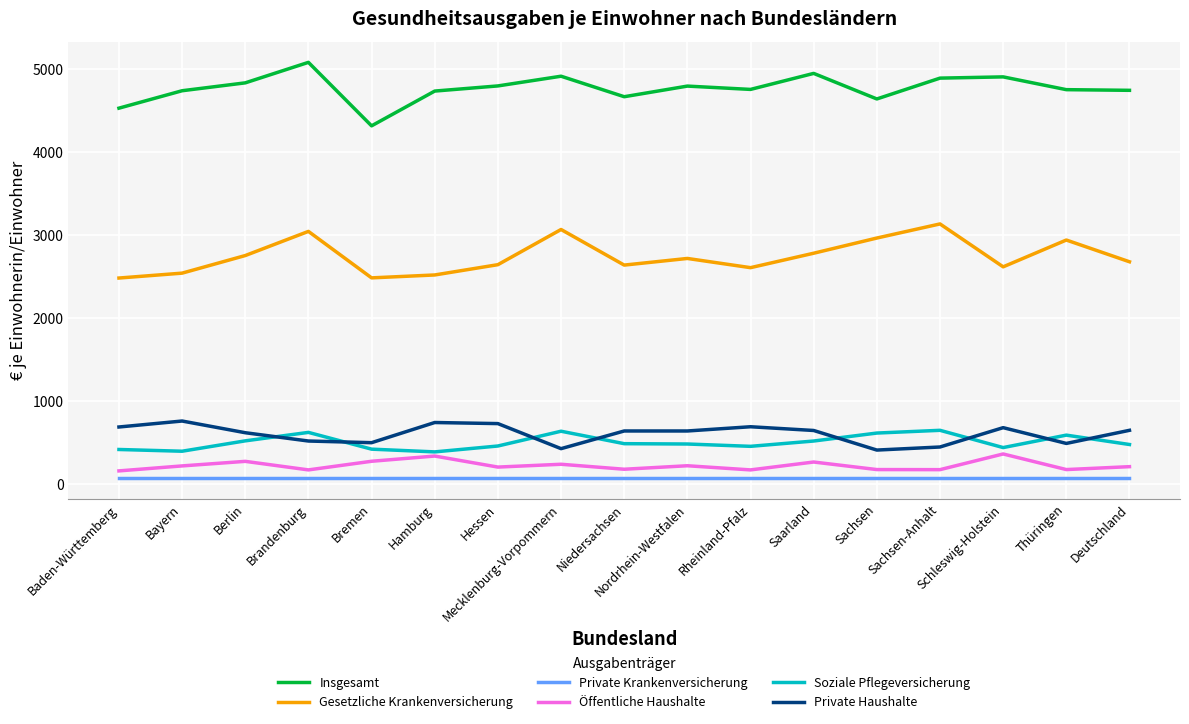

True or false: Private Krankenversicherung and Insgesamt intersect in this chart.

False